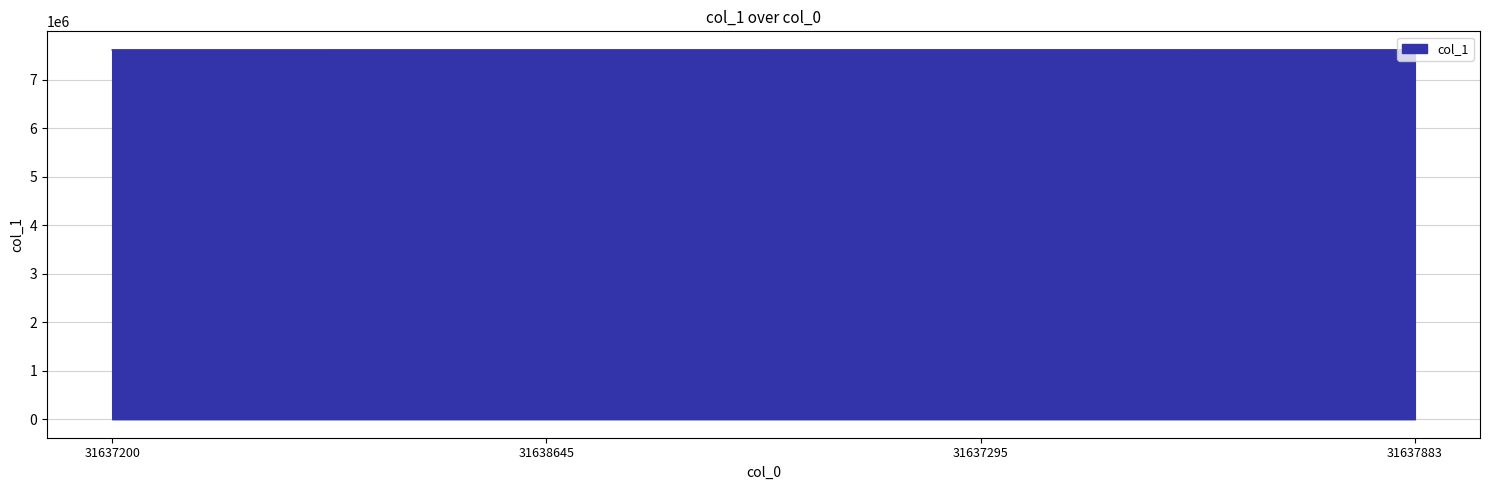

What is the minimum value shown in the chart?

7615833